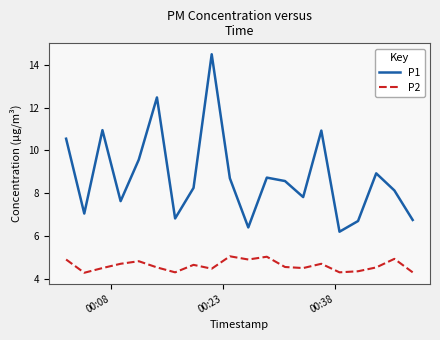

Rank the series by their average value, from lowest to highest.

P2, P1